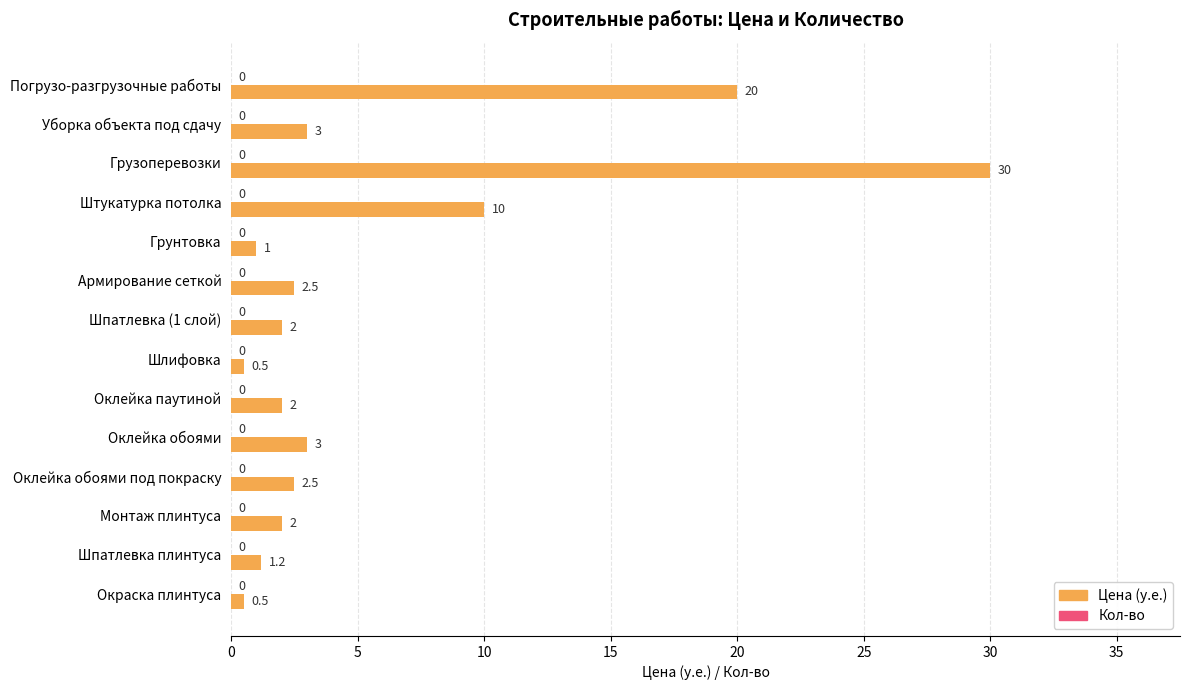

What is the change in value from Погрузо-разгрузочные работы to Штукатурка потолка?

-10.0